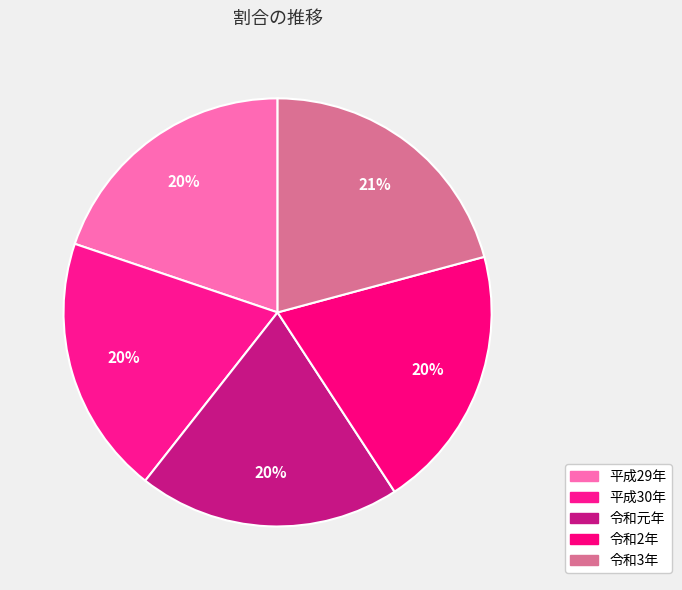

How many slices are in this pie chart?

5